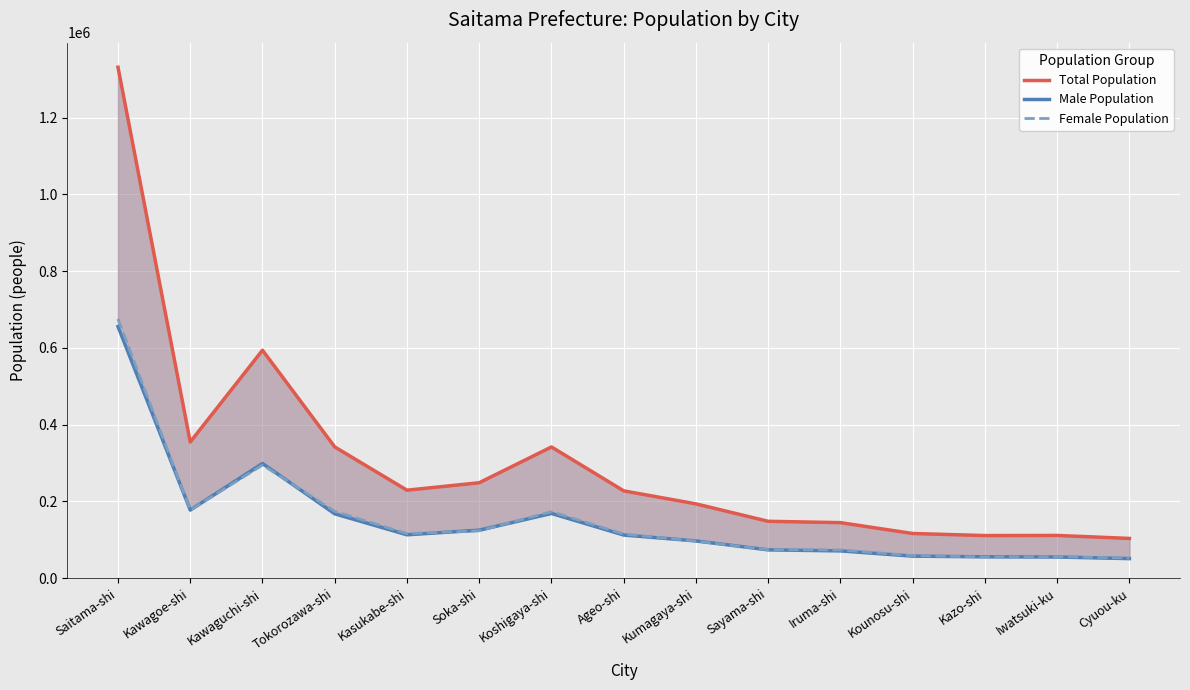

True or false: Female Population has a value of 111461 at Tokorozawa-shi.

False